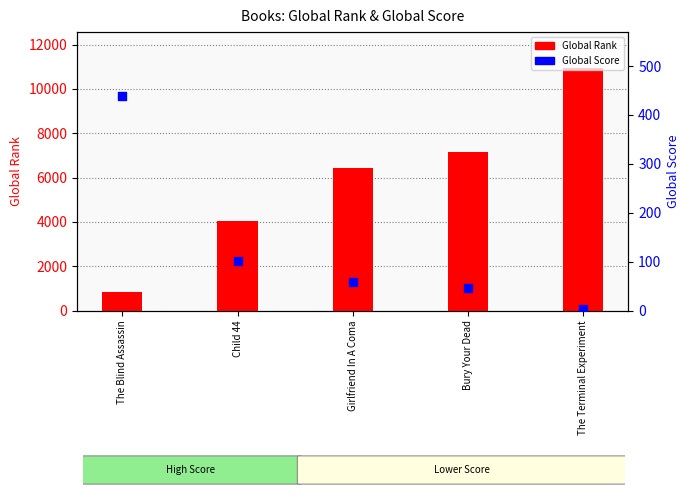

Which series has the largest total across all categories?

Global Rank